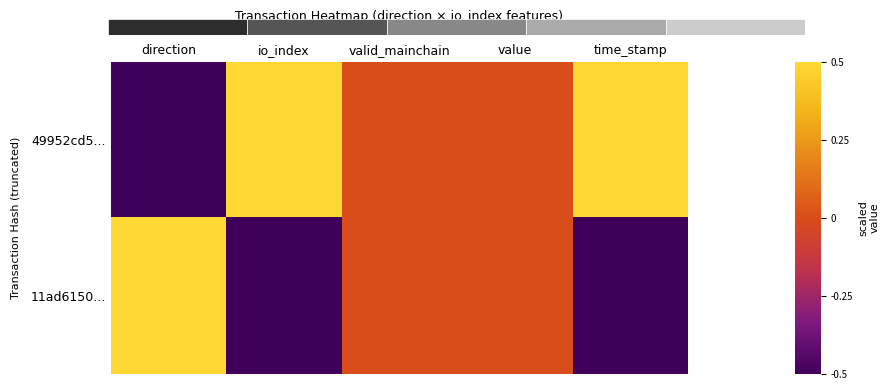

How many values in the 49952cd5... series are below 0?

1